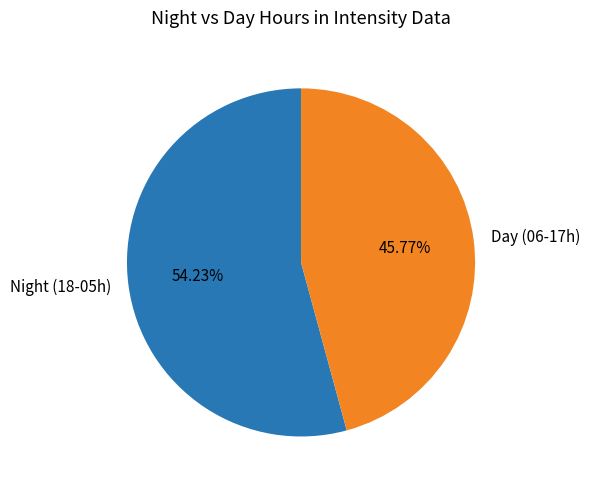

How many slices are in this pie chart?

2